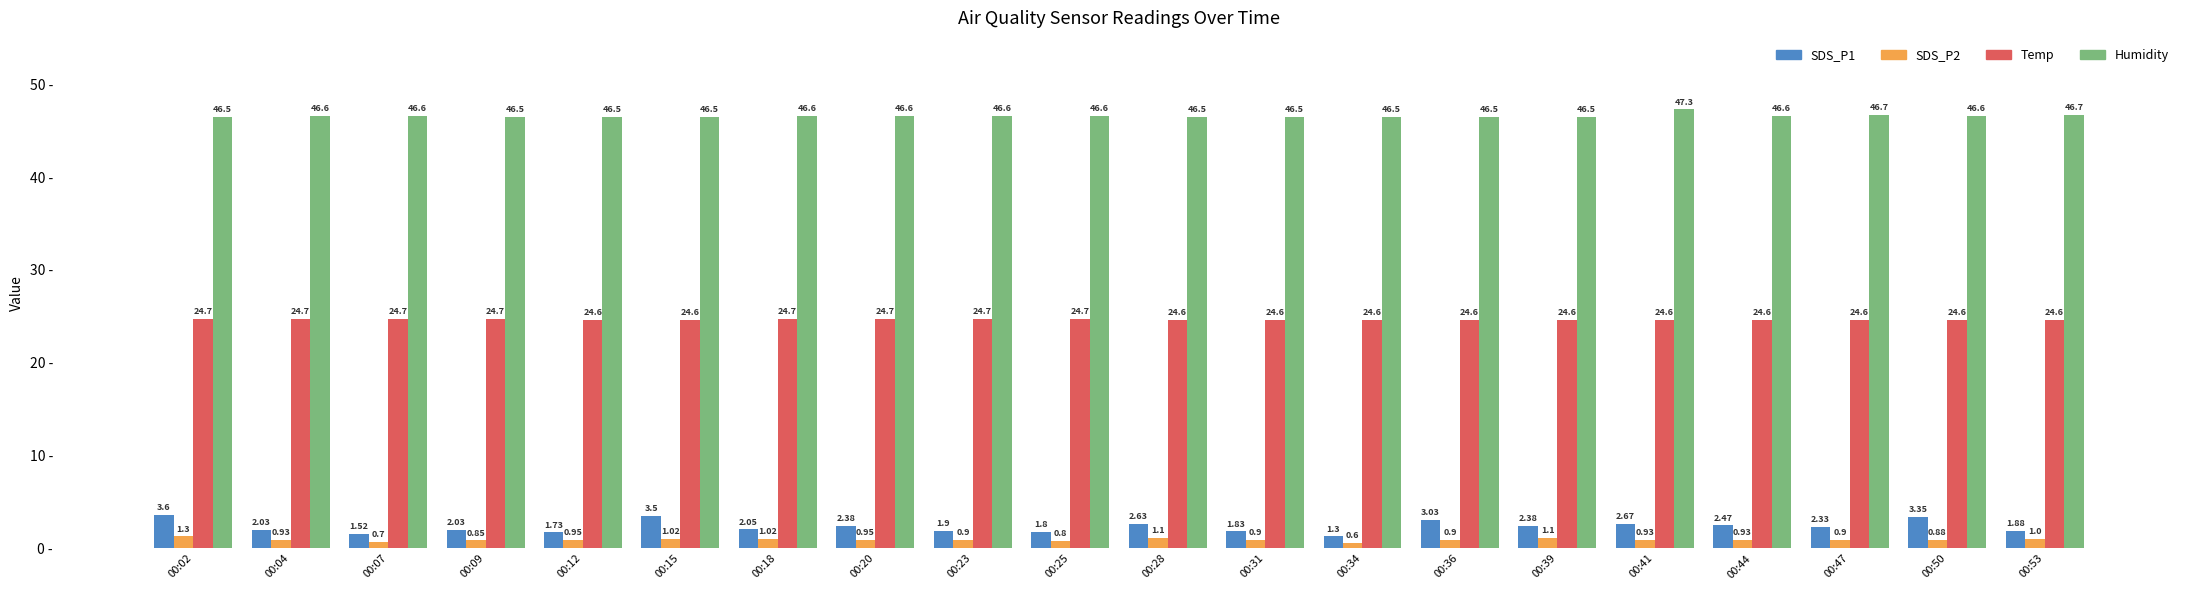

List the series in order of their peak value, highest first.

Humidity, Temp, SDS_P1, SDS_P2